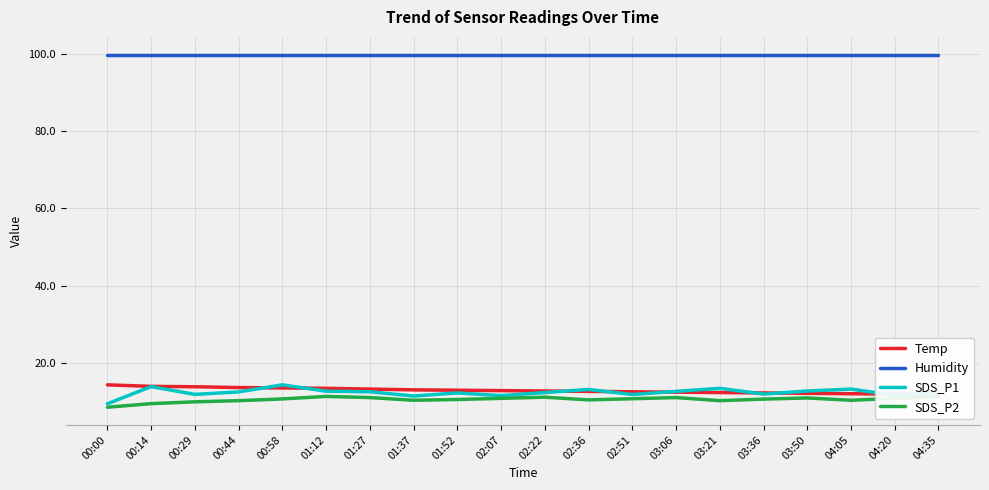

At which category does the chart reach its peak across all series?

00:00